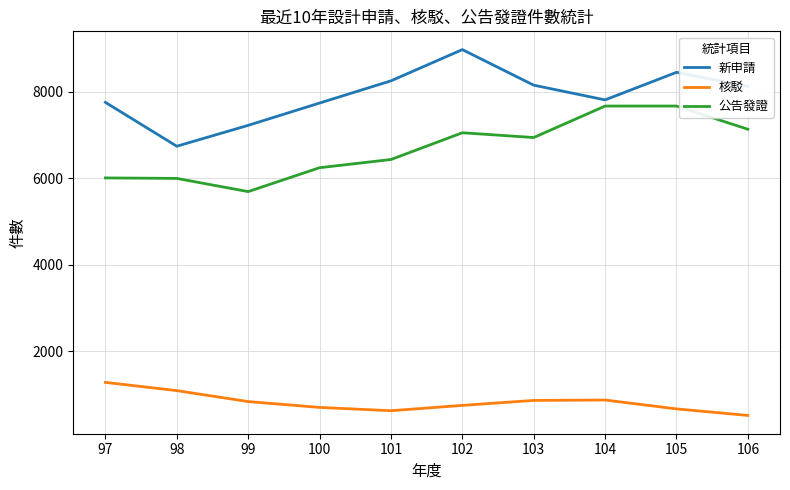

Which series has the largest range (max minus min)?

新申請